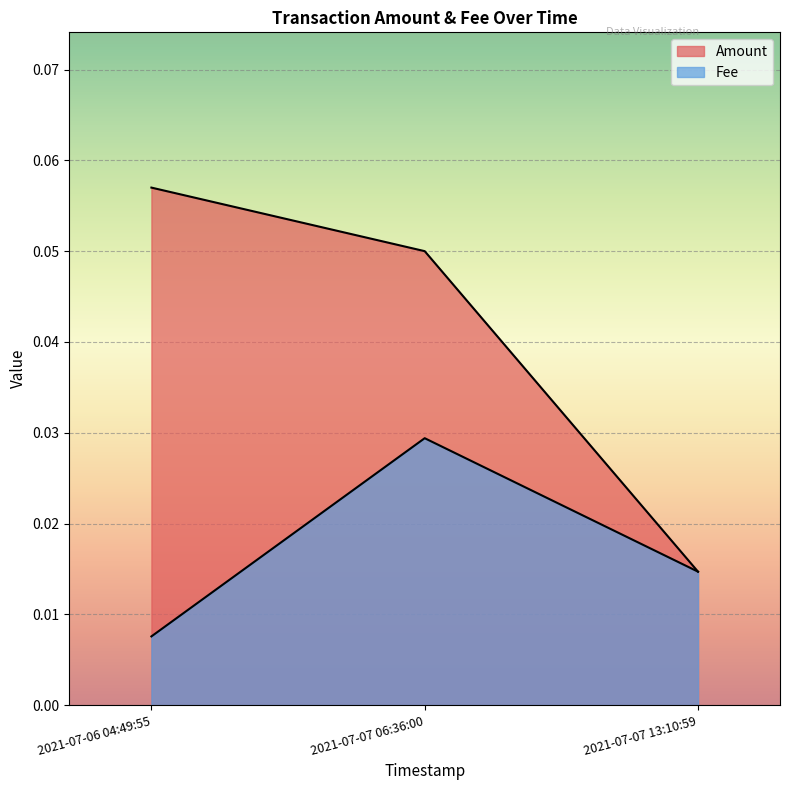

Between 2021-07-06 04:49:55 and 2021-07-07 06:36:00, which series saw the biggest shift?

Fee